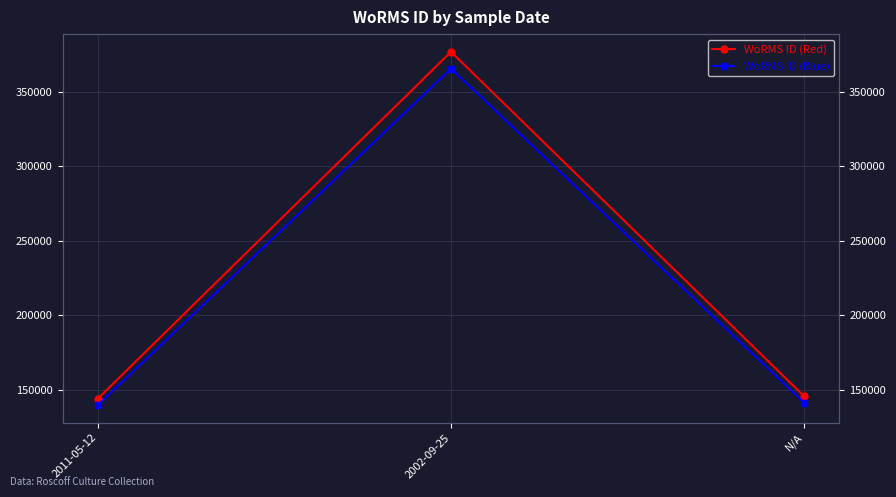

What is the label of the 1st point from the left?

2011-05-12